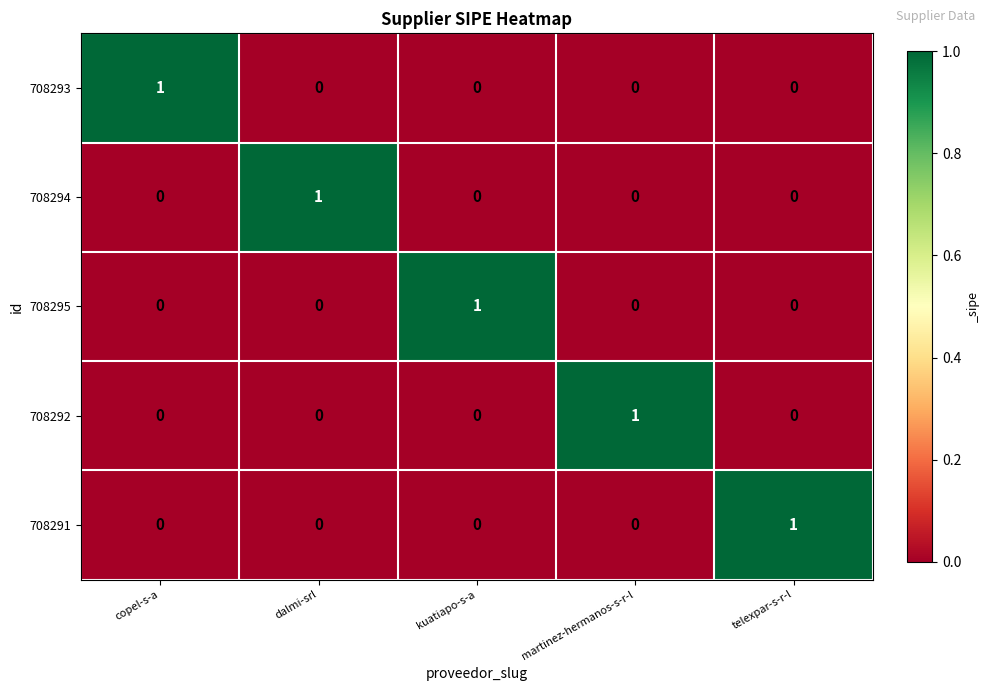

Is it true that 708291 equals 2 at telexpar-s-r-l?

False